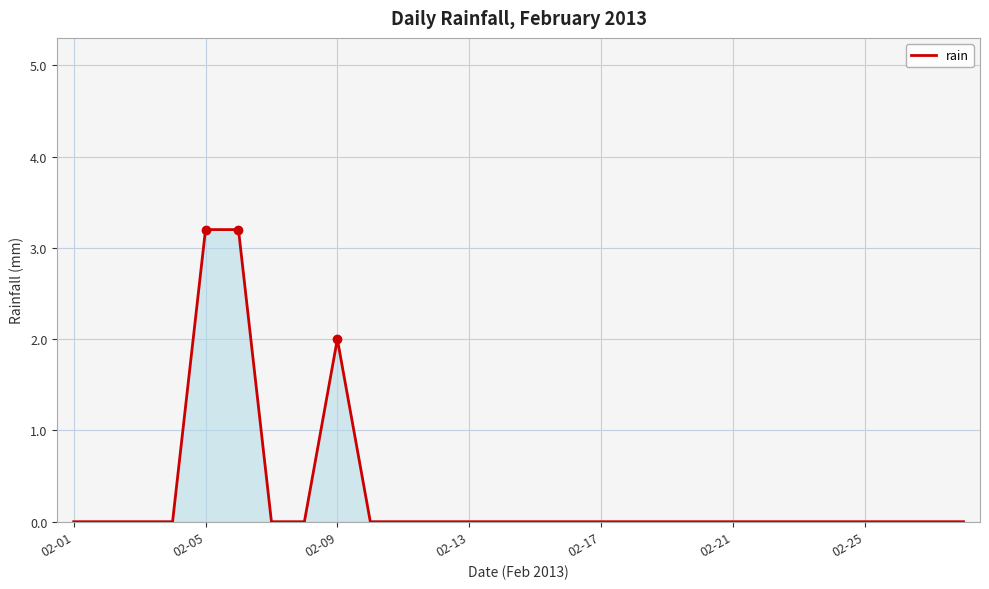

What is the greatest value displayed?

3.2